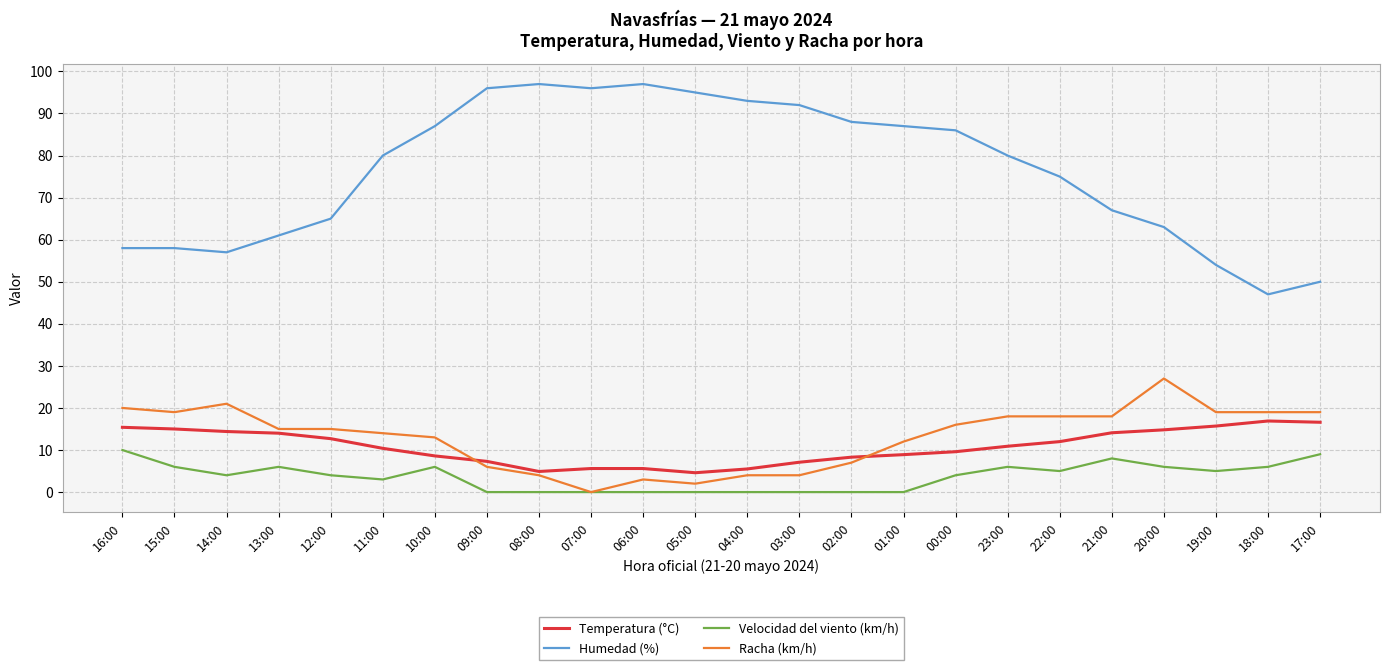

What is the total value across all series at 18:00?

88.9